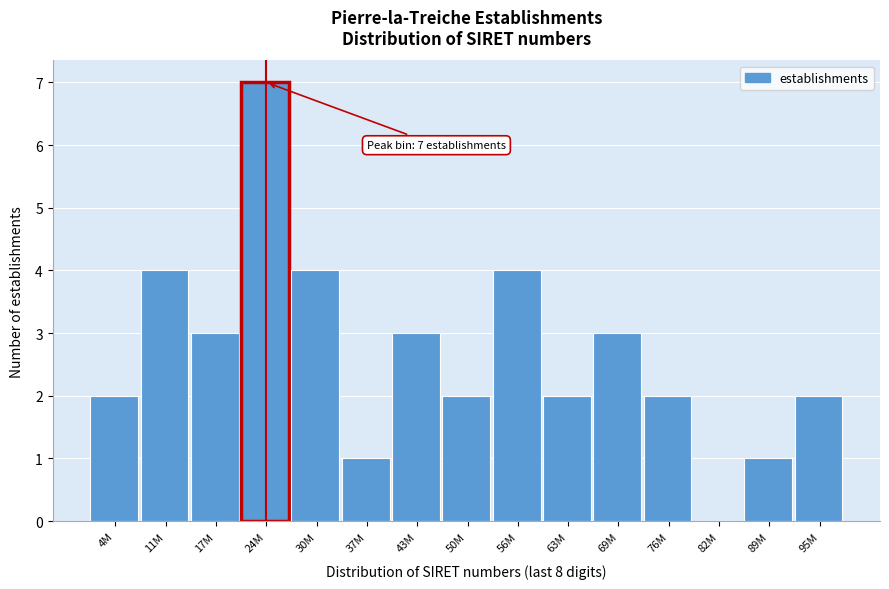

Reading left to right, what are all the values shown in this chart?

4M=2	11M=4	17M=3	24M=7	30M=4	37M=1	43M=3	50M=2	56M=4	63M=2	69M=3	76M=2	82M=0	89M=1	95M=2